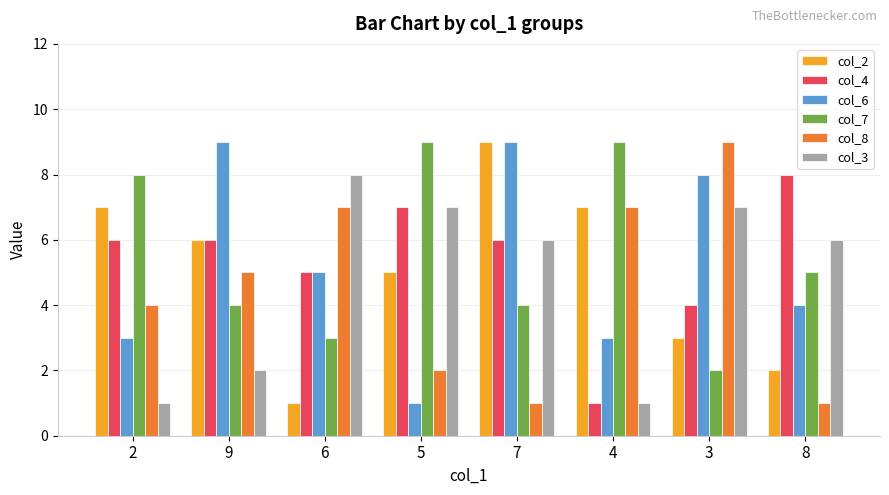

Is it true that col_3 equals 13 at 3?

False